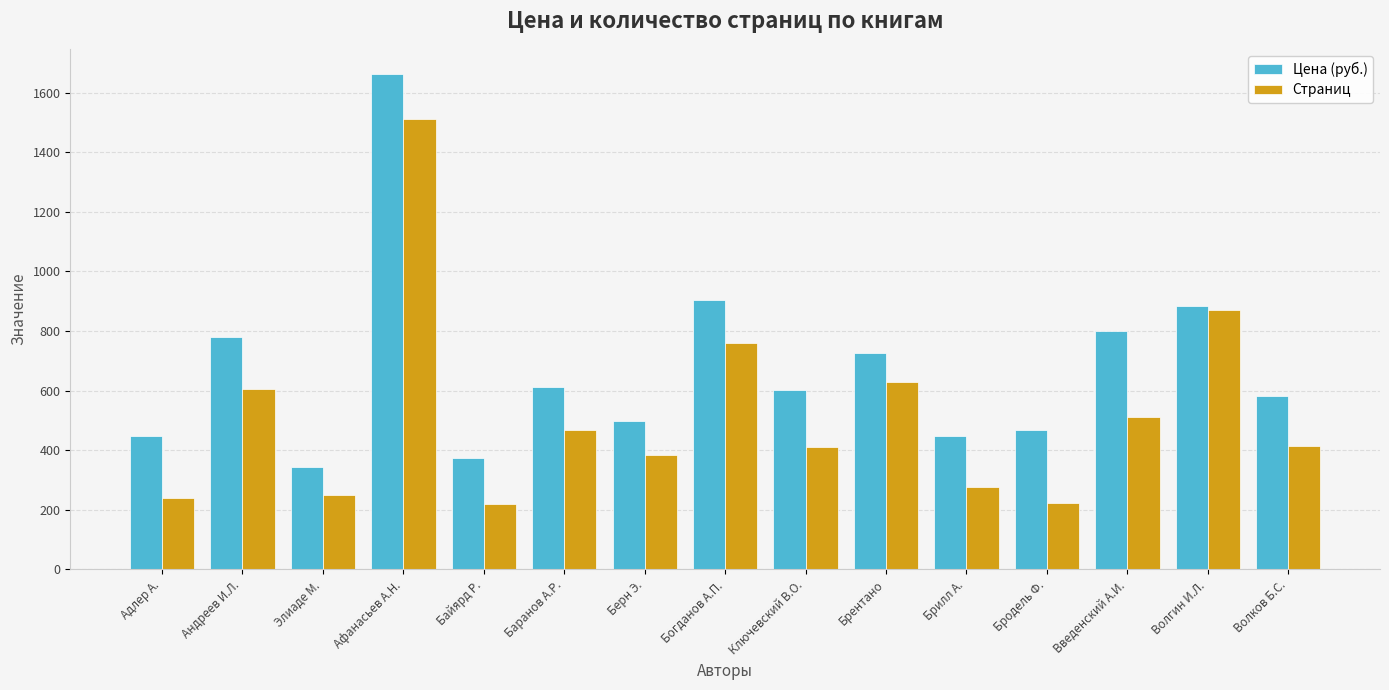

What is the difference between the maximum and minimum values in the Цена (руб.) series?

1320.8